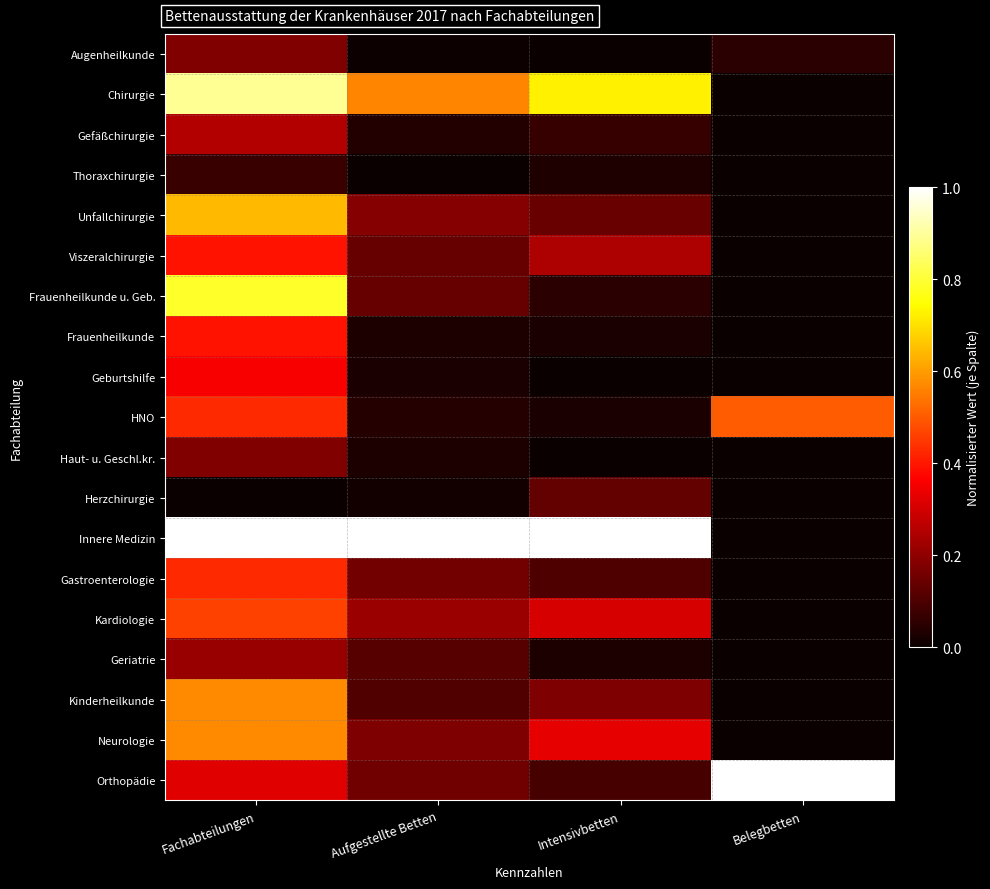

Reading left to right, transcribe all the data shown in this chart.

Augenheilkunde: Fachabteilungen=0.2	Aufgestellte Betten=0.0	Intensivbetten=0.0	Belegbetten=0.1
Chirurgie: Fachabteilungen=0.9	Aufgestellte Betten=0.6	Intensivbetten=0.7	Belegbetten=0.0
Gefäßchirurgie: Fachabteilungen=0.2	Aufgestellte Betten=0.0	Intensivbetten=0.1	Belegbetten=0.0
Thoraxchirurgie: Fachabteilungen=0.1	Aufgestellte Betten=0.0	Intensivbetten=0.0	Belegbetten=0.0
Unfallchirurgie: Fachabteilungen=0.6	Aufgestellte Betten=0.2	Intensivbetten=0.1	Belegbetten=0.0
Viszeralchirurgie: Fachabteilungen=0.4	Aufgestellte Betten=0.1	Intensivbetten=0.2	Belegbetten=0.0
Frauenheilkunde u. Geb.: Fachabteilungen=0.8	Aufgestellte Betten=0.1	Intensivbetten=0.0	Belegbetten=0.0
Frauenheilkunde: Fachabteilungen=0.4	Aufgestellte Betten=0.0	Intensivbetten=0.0	Belegbetten=0.0
Geburtshilfe: Fachabteilungen=0.4	Aufgestellte Betten=0.0	Intensivbetten=0.0	Belegbetten=0.0
HNO: Fachabteilungen=0.4	Aufgestellte Betten=0.0	Intensivbetten=0.0	Belegbetten=0.5
Haut- u. Geschl.kr.: Fachabteilungen=0.2	Aufgestellte Betten=0.0	Intensivbetten=0.0	Belegbetten=0.0
Herzchirurgie: Fachabteilungen=0.0	Aufgestellte Betten=0.0	Intensivbetten=0.1	Belegbetten=0.0
Innere Medizin: Fachabteilungen=1.0	Aufgestellte Betten=1.0	Intensivbetten=1.0	Belegbetten=0.0
Gastroenterologie: Fachabteilungen=0.4	Aufgestellte Betten=0.2	Intensivbetten=0.1	Belegbetten=0.0
Kardiologie: Fachabteilungen=0.5	Aufgestellte Betten=0.2	Intensivbetten=0.3	Belegbetten=0.0
Geriatrie: Fachabteilungen=0.2	Aufgestellte Betten=0.1	Intensivbetten=0.0	Belegbetten=0.0
Kinderheilkunde: Fachabteilungen=0.6	Aufgestellte Betten=0.1	Intensivbetten=0.2	Belegbetten=0.0
Neurologie: Fachabteilungen=0.6	Aufgestellte Betten=0.2	Intensivbetten=0.3	Belegbetten=0.0
Orthopädie: Fachabteilungen=0.3	Aufgestellte Betten=0.2	Intensivbetten=0.1	Belegbetten=1.0